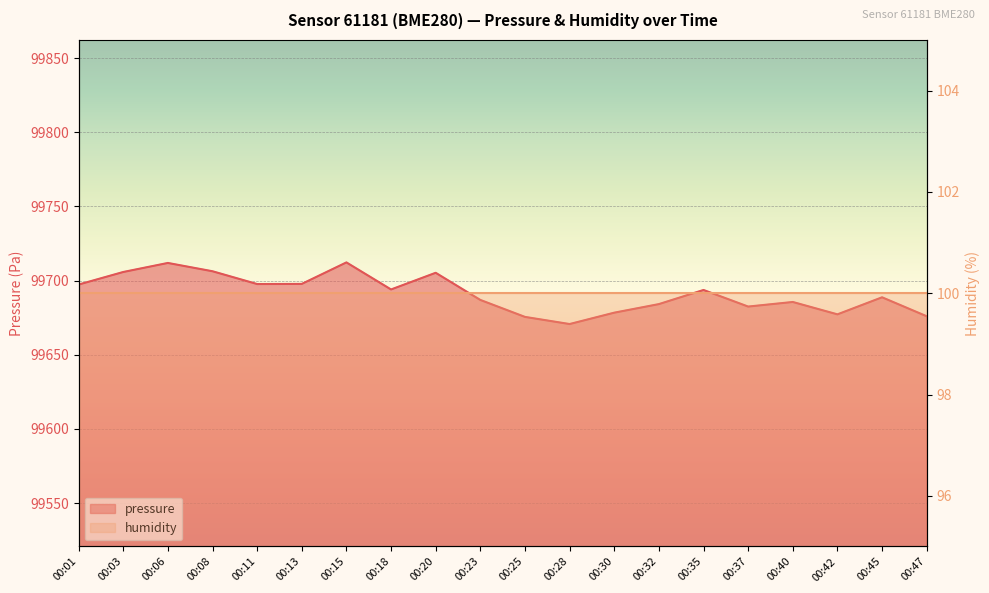

Which has a higher value, 00:45 or 00:18?

00:18